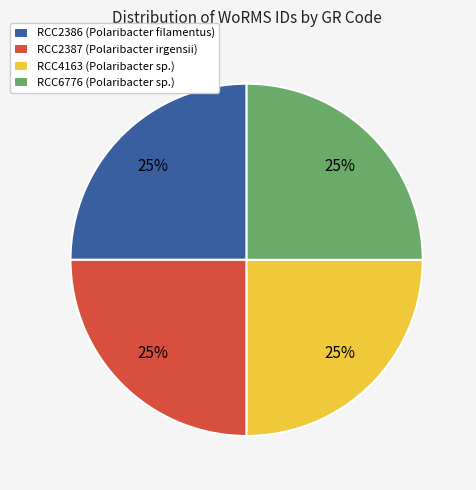

The RCC6776 (Polaribacter sp.) slice represents 16% of the pie. True or false?

False